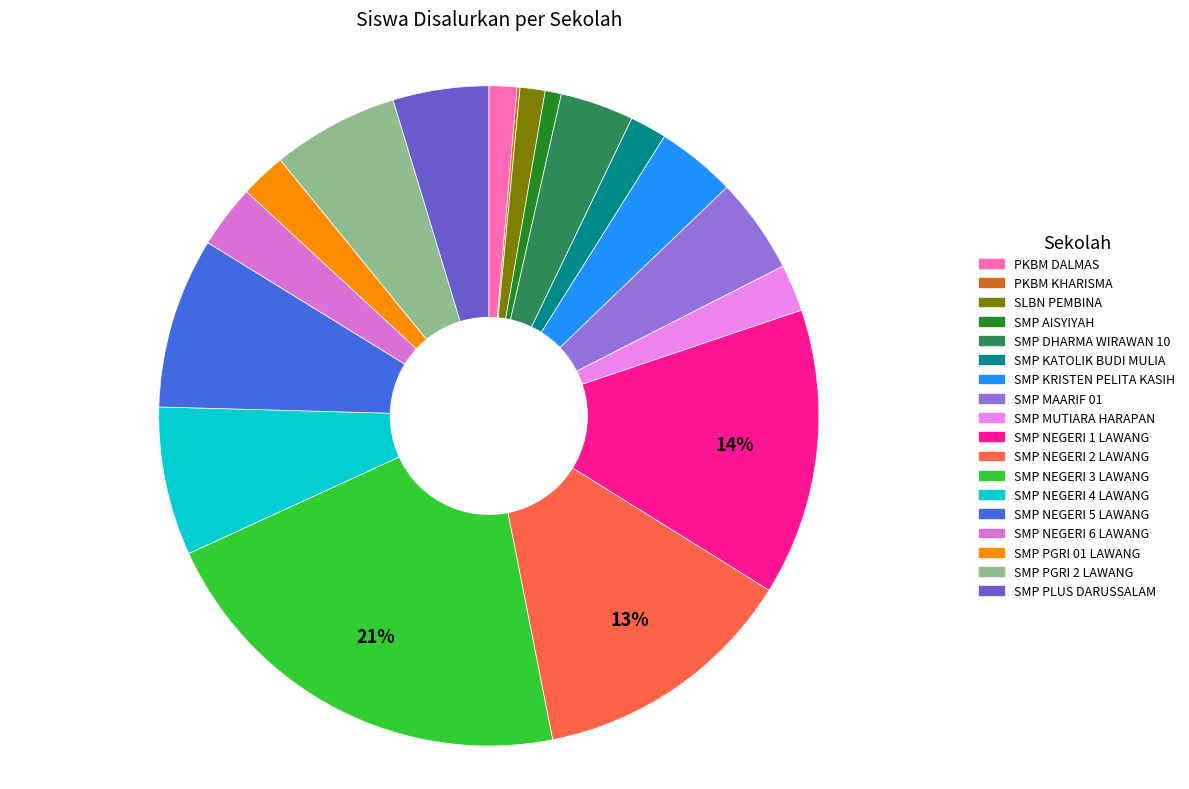

What is the largest slice in the pie chart?

SMP NEGERI 3 LAWANG